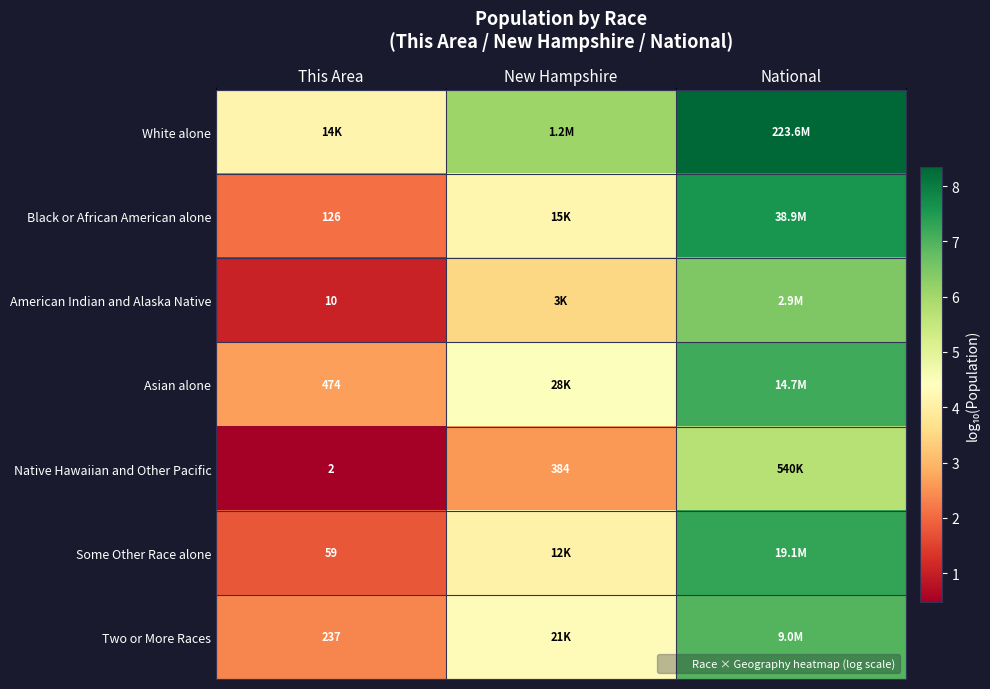

Which has a higher value, This Area or National?

National